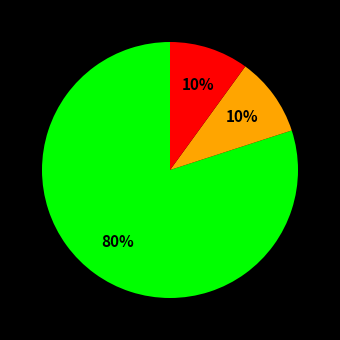

Does any single category account for the majority?

Yes